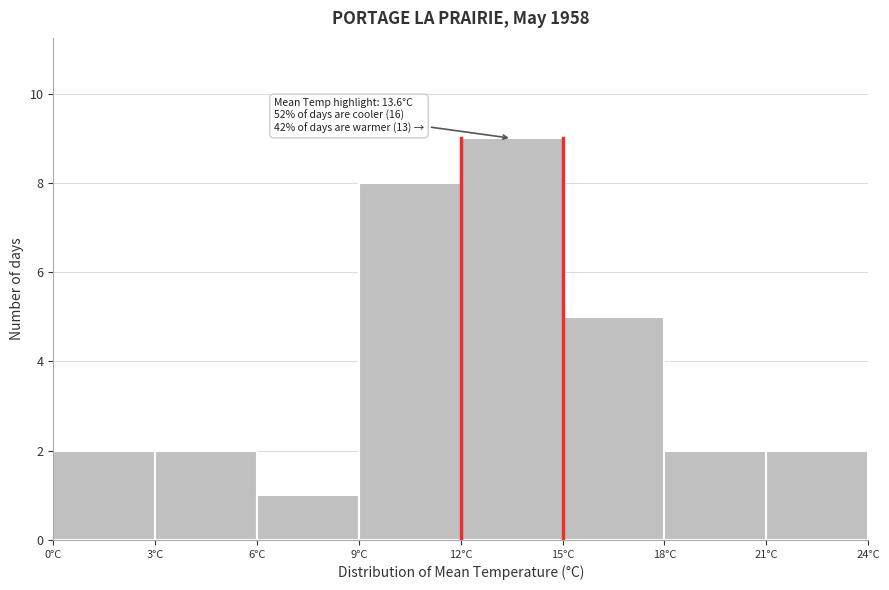

Which range on the x-axis has the tallest bar?

12 to 15